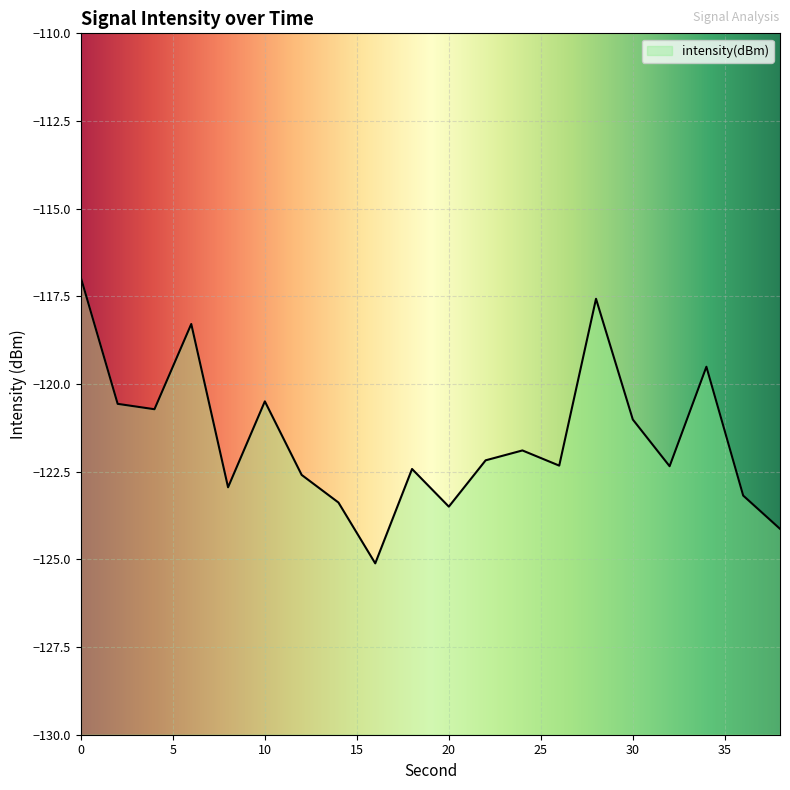

What value does the data have at 38?

-124.1